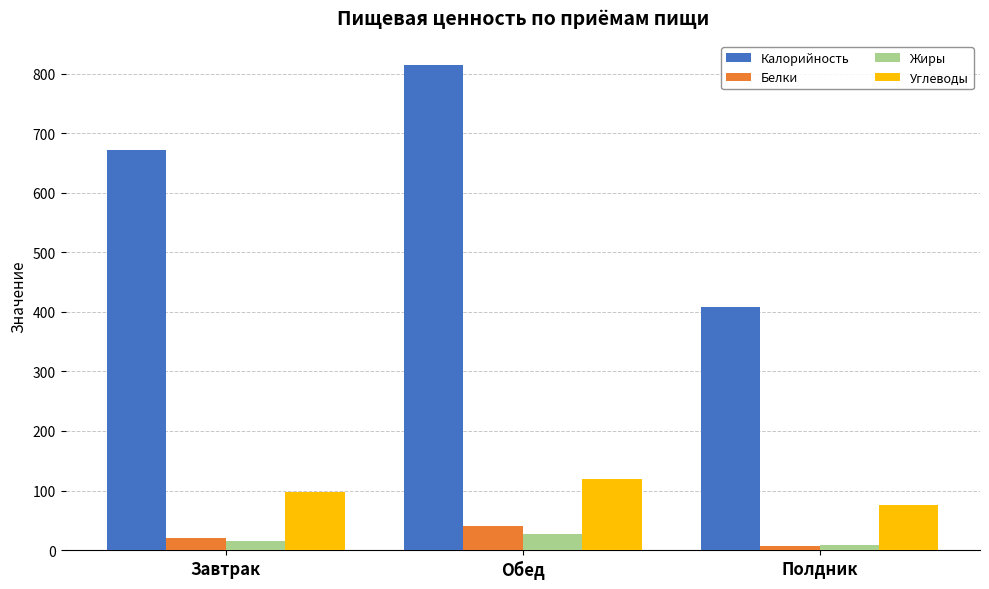

Which category has the highest value in the Белки series?

Обед